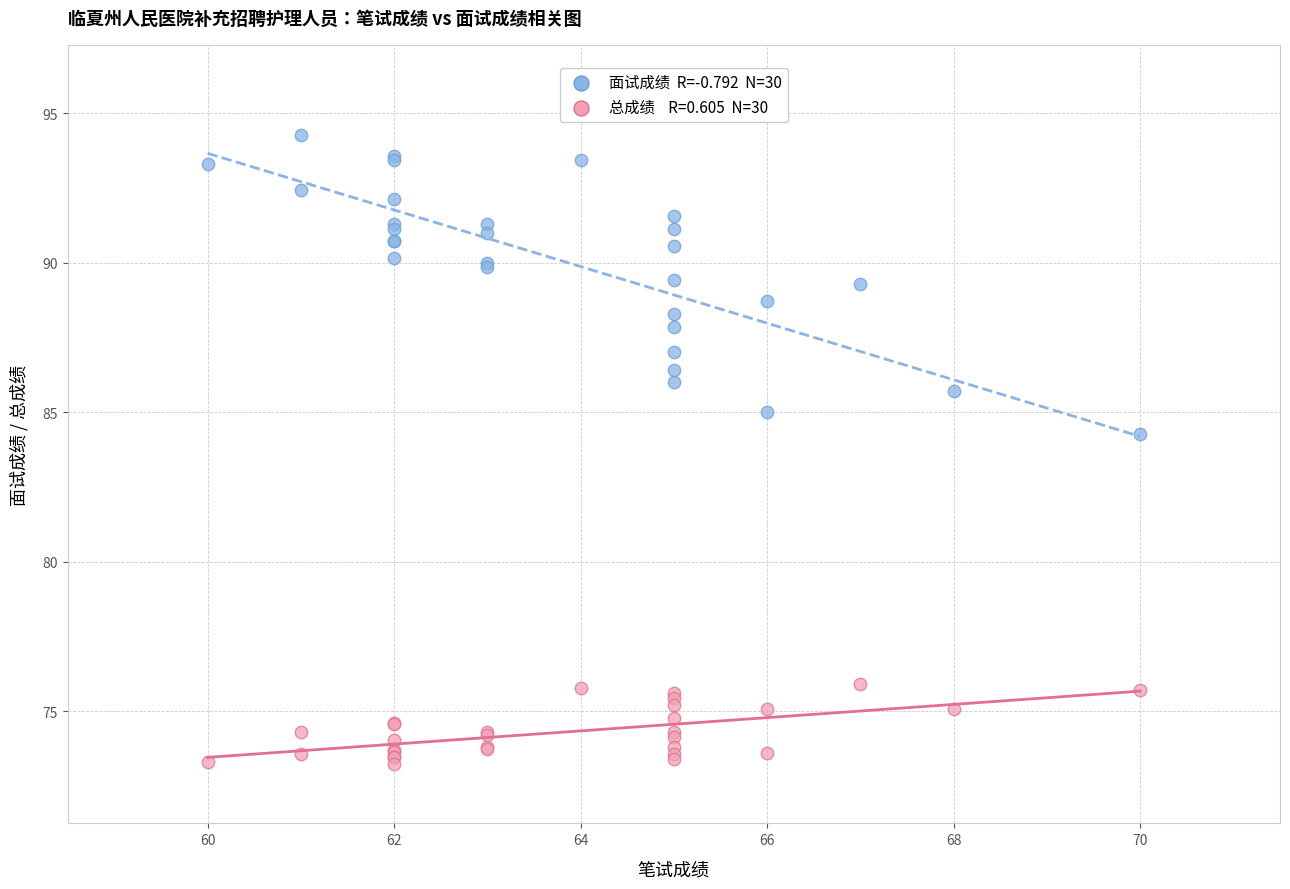

Across all series, what Y value is closest to 83?

84.3